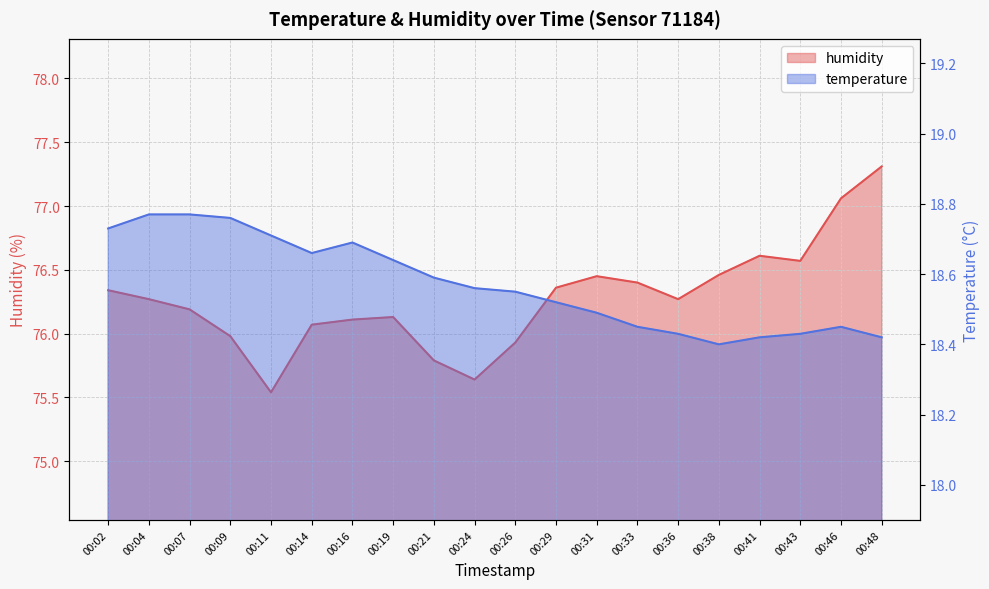

How many series are shown in this chart?

2